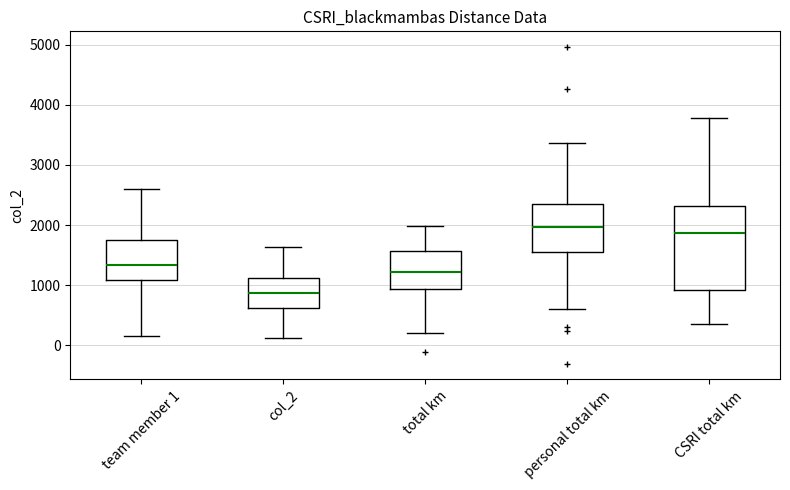

Where is the upper edge of the box for col_2 on the y-axis? The values are not printed on the chart, so give them approximately, as read against the axis.

1100